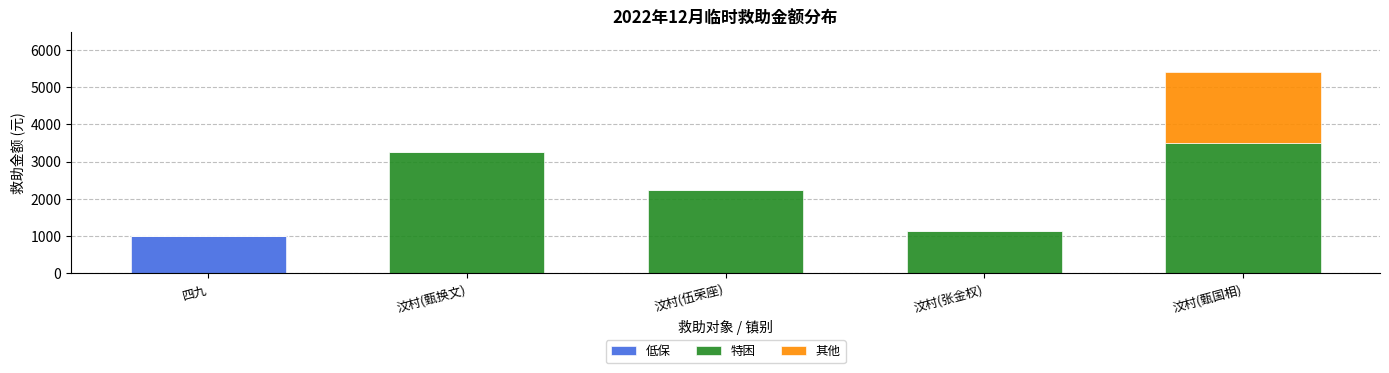

The 低保 series shows 1000 at 四九. True or false?

True